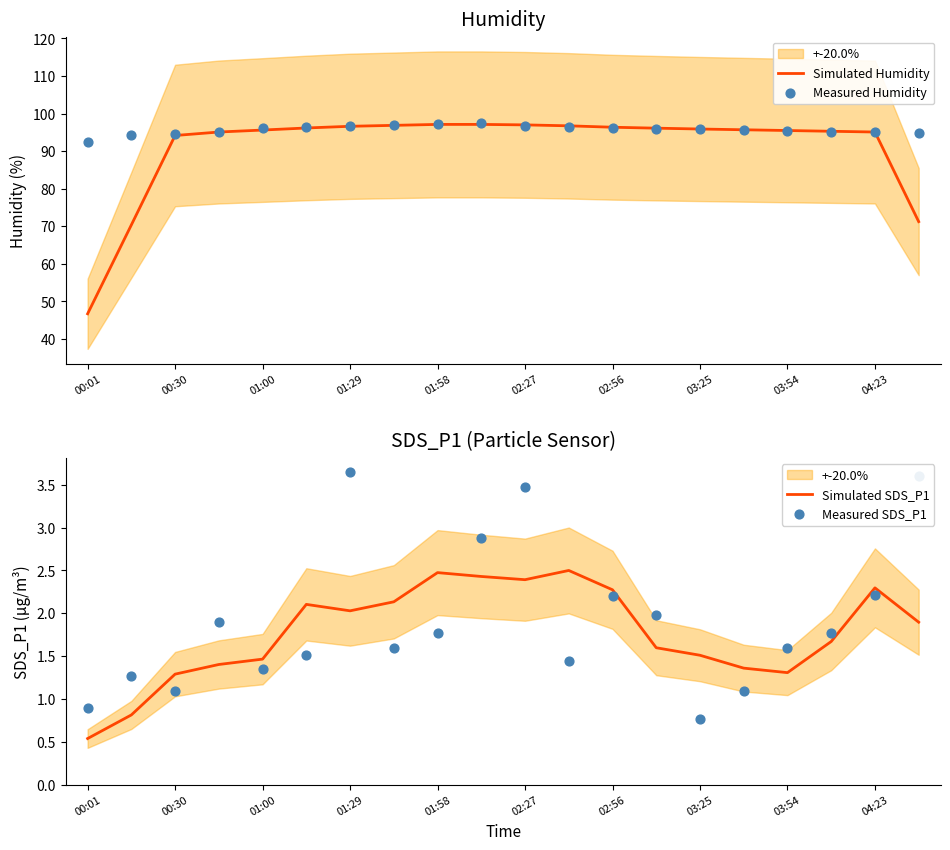

Which category has the lowest value in the Simulated Humidity series?

00:01